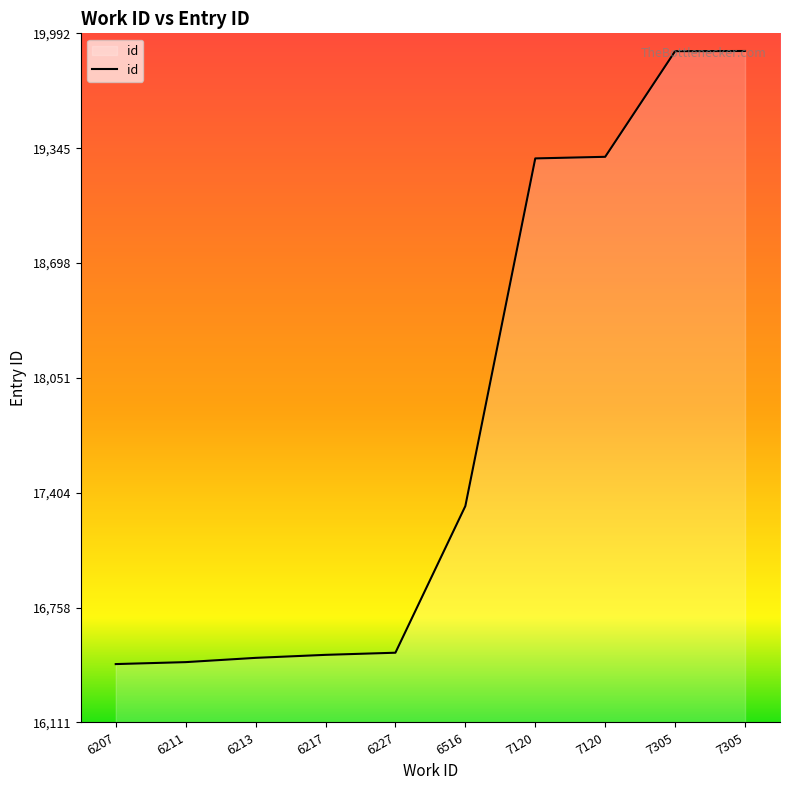

Is this an area chart (filled region under the line)?

Yes